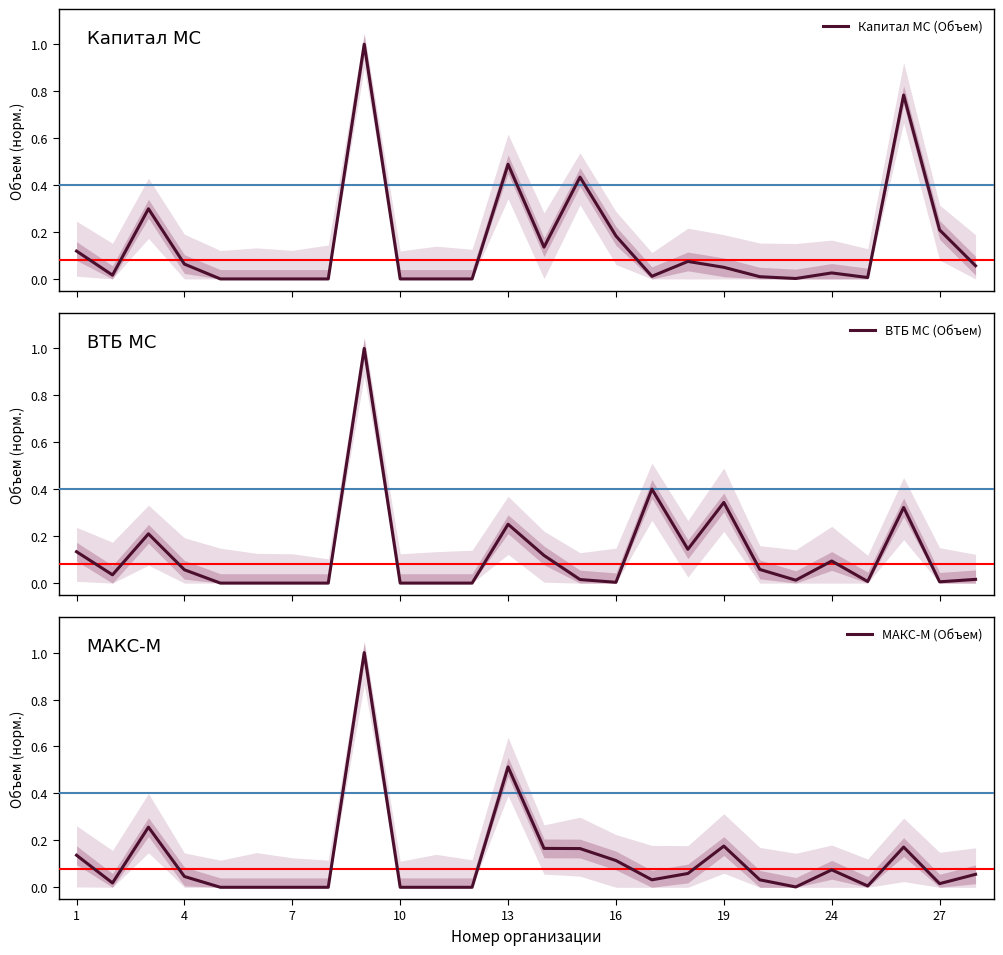

How many values in ВТБ МС (Объем) are above zero?

19